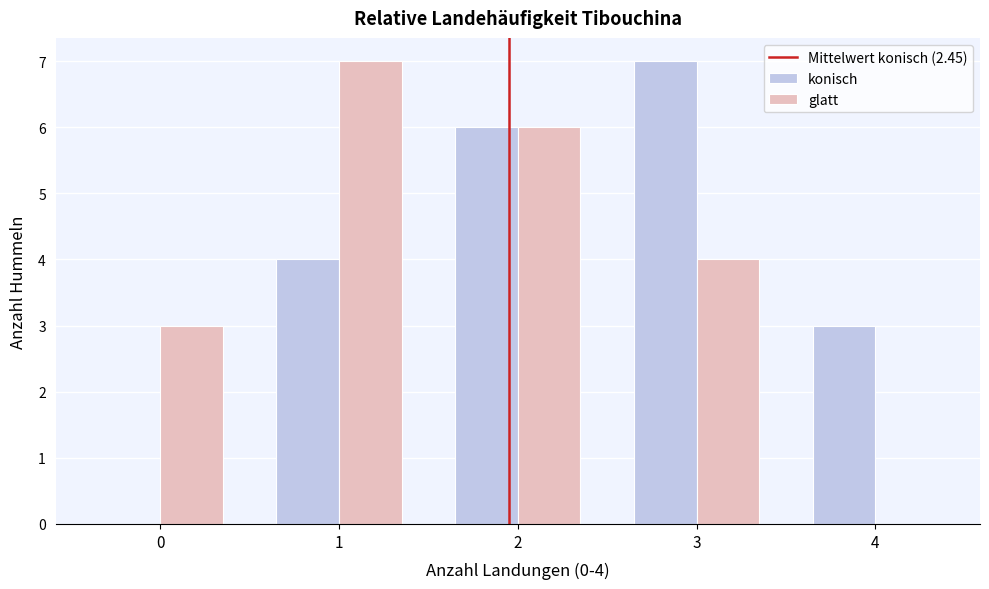

Reading left to right, list all the values displayed in this chart.

konisch: 0=0	1=4	2=6	3=7	4=3
glatt: 0=3	1=7	2=6	3=4	4=0